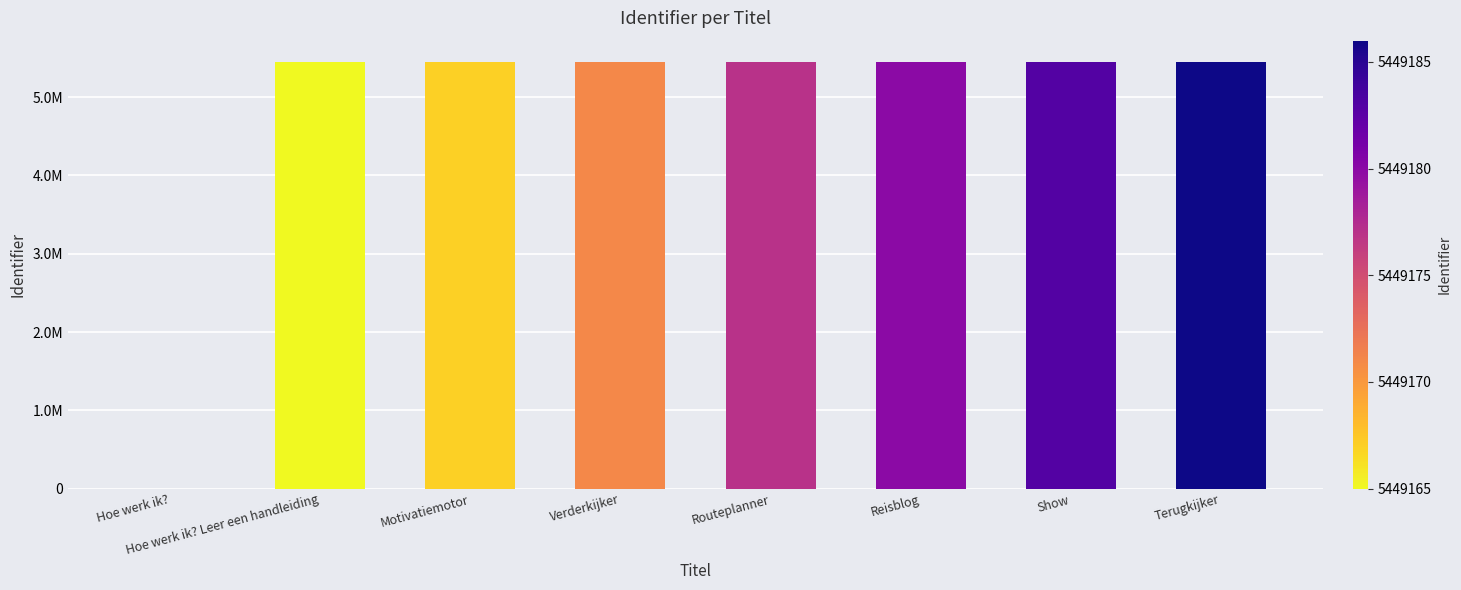

True or false: the data shows 5449183 at Show.

True